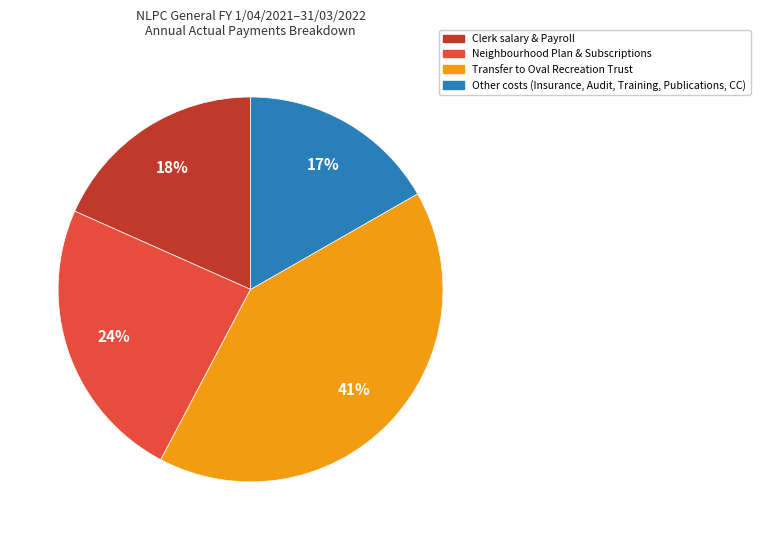

Is it true that Transfer to Oval Recreation Trust is 41% of the pie?

True